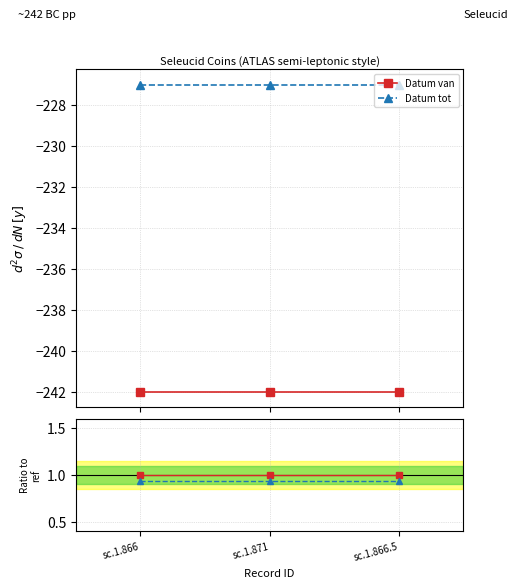

Is it true that Datum tot equals 0.9 at sc.1.866.5?

True